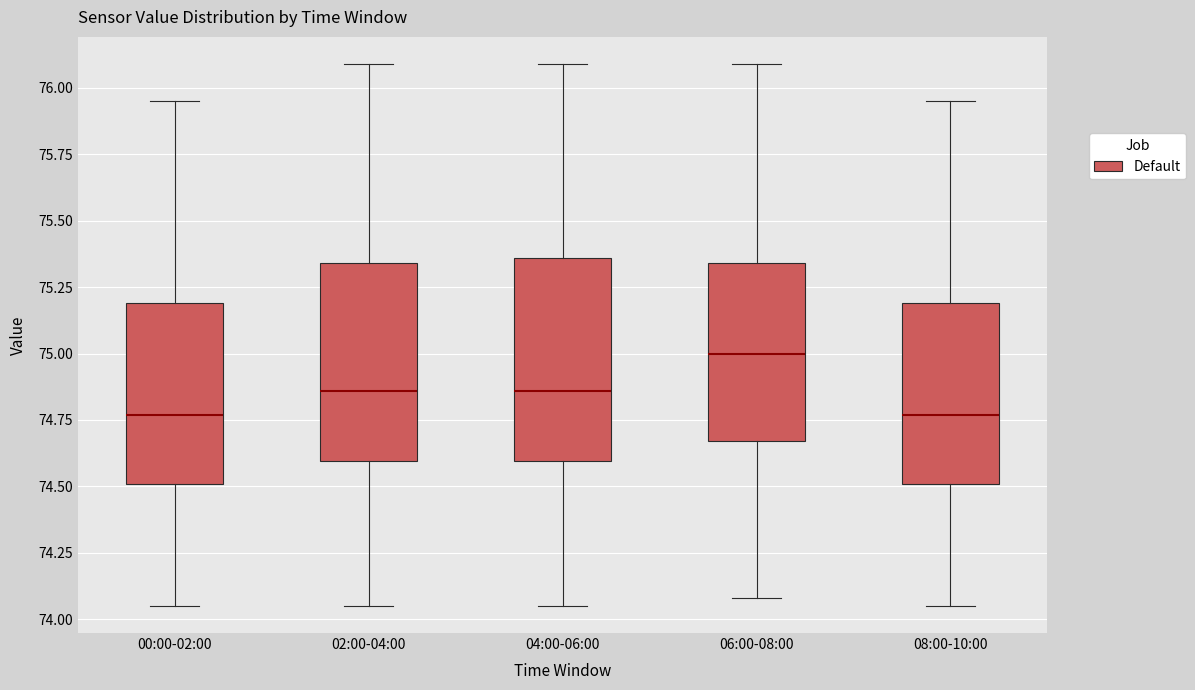

Which box has the highest median line?

06:00-08:00